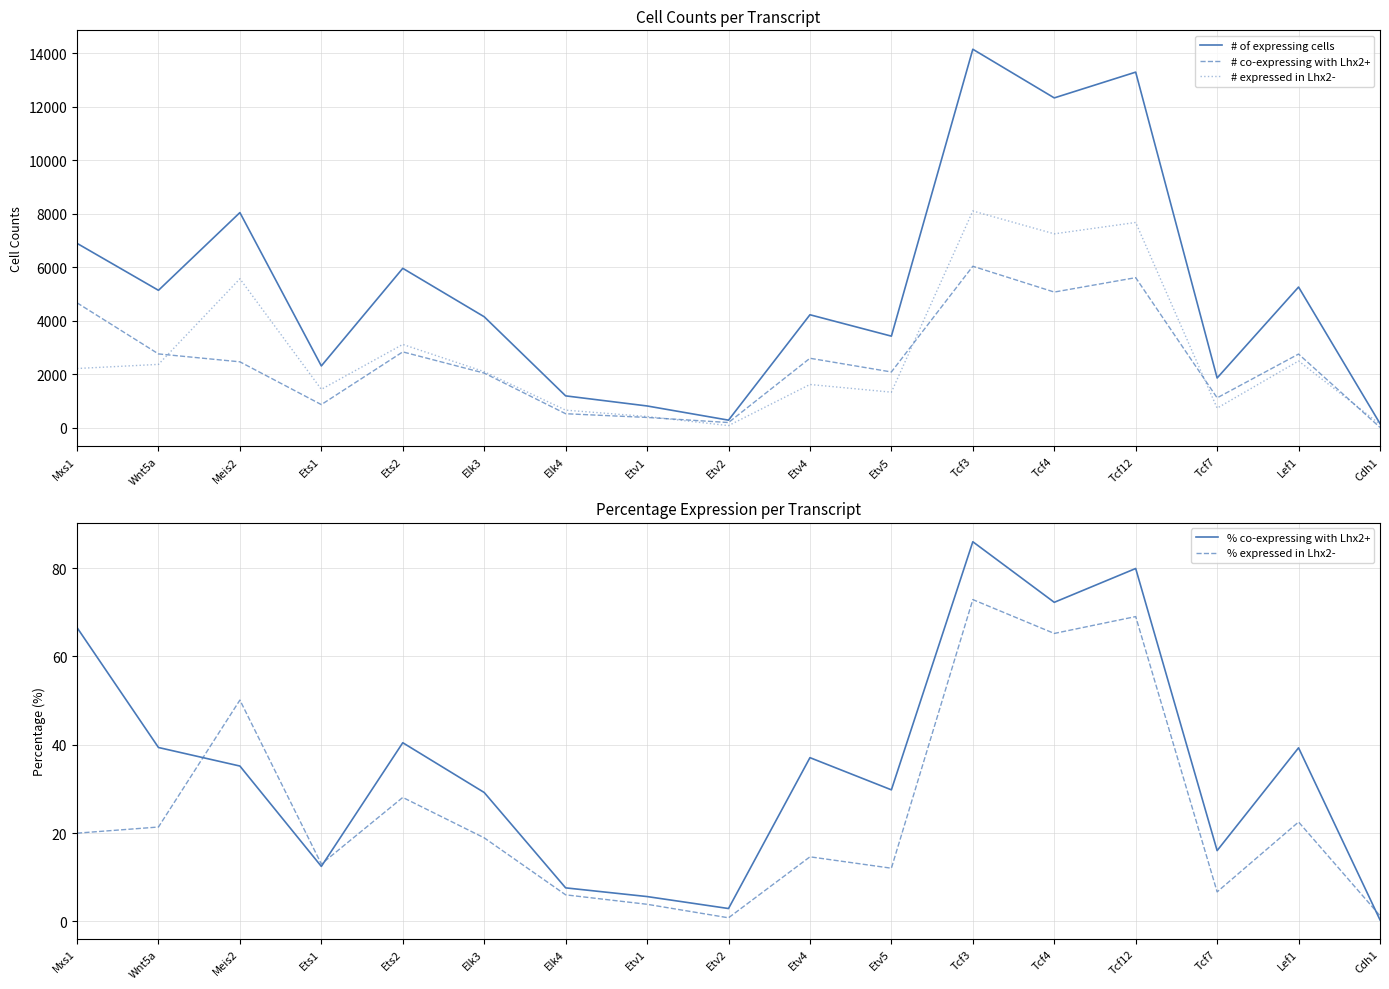

At which category does # expressed in Lhx2- reach its first local peak?

Meis2